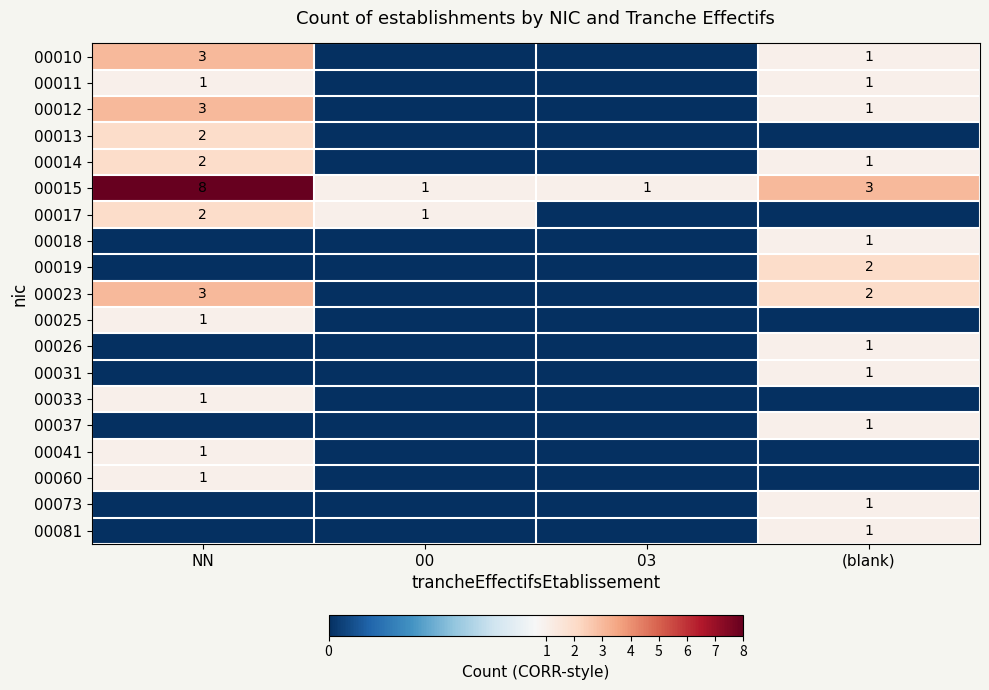

Is it true that 00037 equals 1 at (blank)?

True